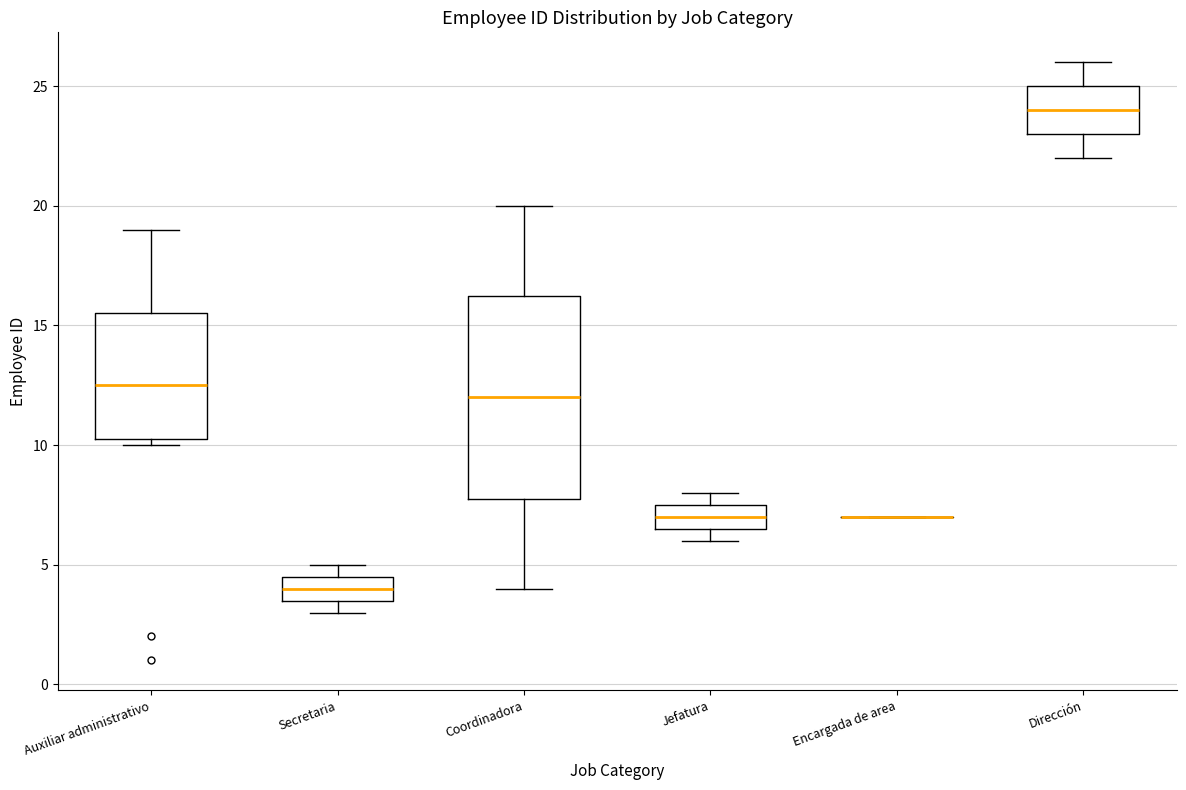

Reading left to right, transcribe this box plot: for each box, give where its median line is, the range the box spans, and where its two whiskers end, as read against the y-axis. The values are not printed on the chart, so give them approximately, as read against the axis.

Auxiliar administrativo: median 12.5, box 10.5 to 15.5, whiskers 10.0 to 19.0
Secretaria: median 4.0, box 3.5 to 4.5, whiskers 3.0 to 5.0
Coordinadora: median 12.0, box 8.0 to 16.5, whiskers 4.0 to 20.0
Jefatura: median 7.0, box 6.5 to 7.5, whiskers 6.0 to 8.0
Encargada de area: box collapsed to a line at 7.0, whiskers 7.0 to 7.0
Dirección: median 24.0, box 23.0 to 25.0, whiskers 22.0 to 26.0